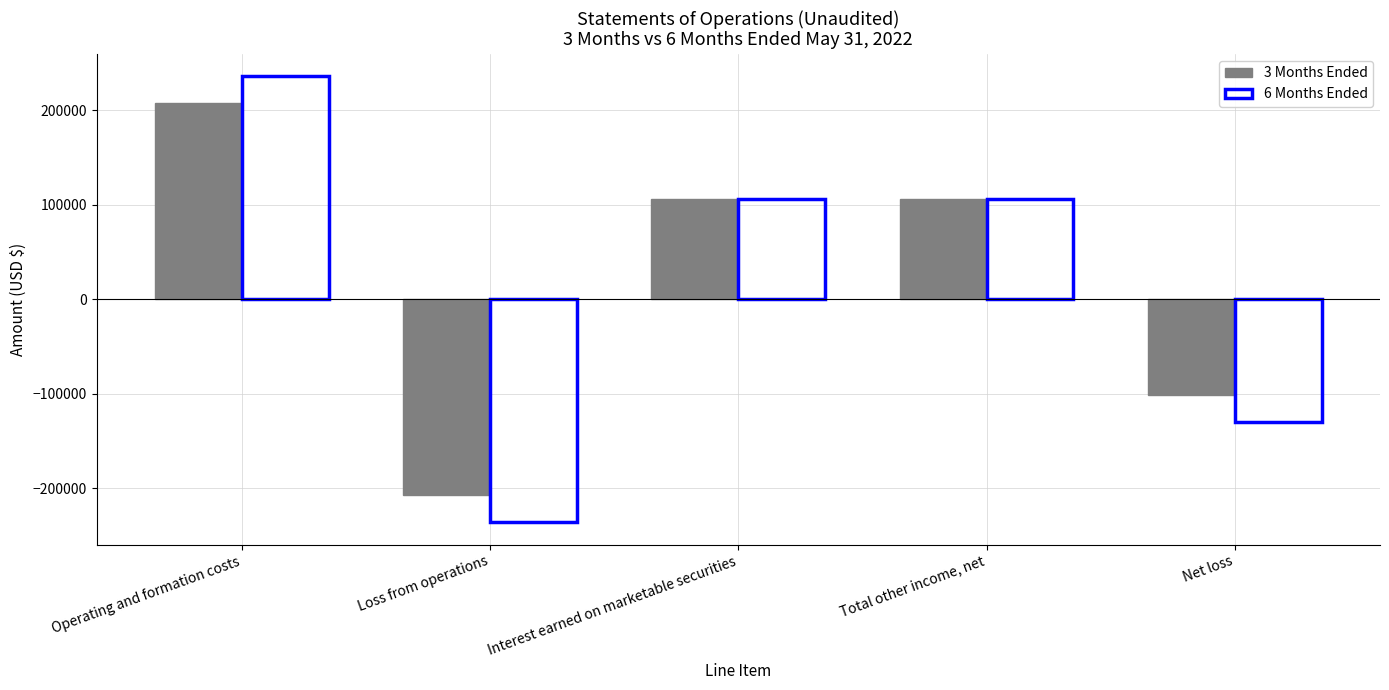

How many negative values does the 6 Months Ended series have?

2